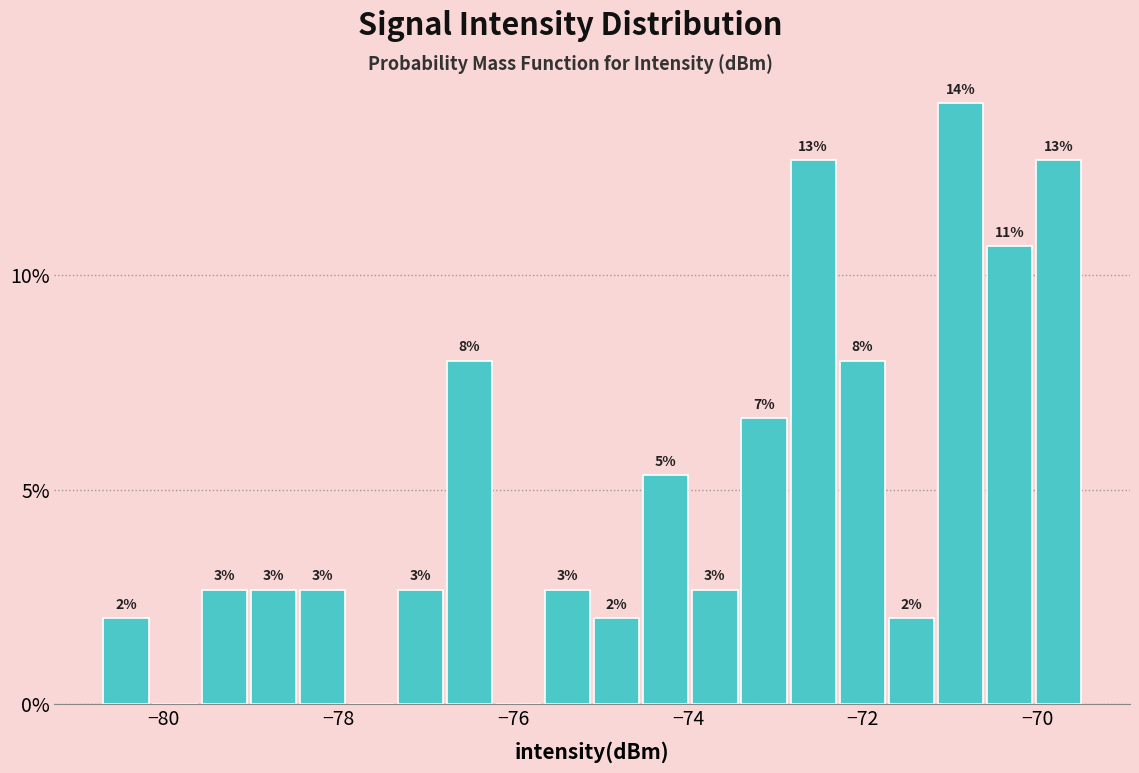

Around what value on the x-axis is the tallest bar? Give the approximate position of its centre, as read against the axis.

-70.8